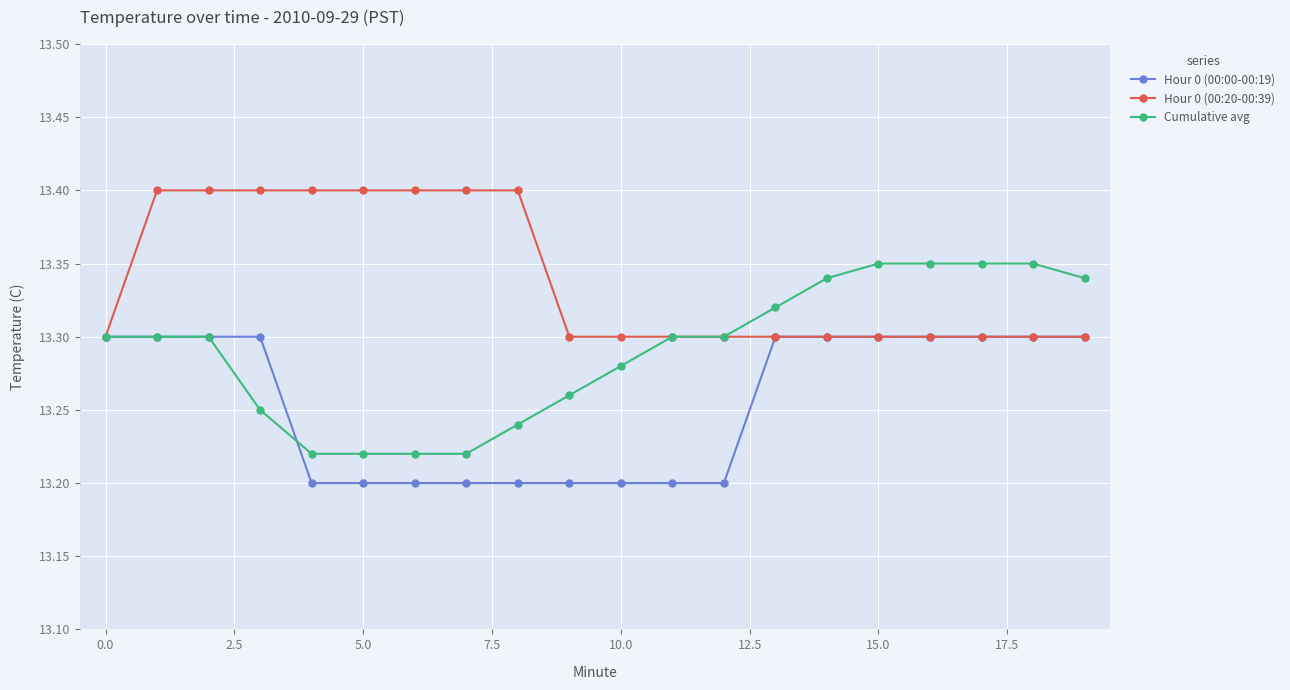

What are all the series names shown in the legend?

Hour 0 (00:00-00:19), Hour 0 (00:20-00:39), Cumulative avg